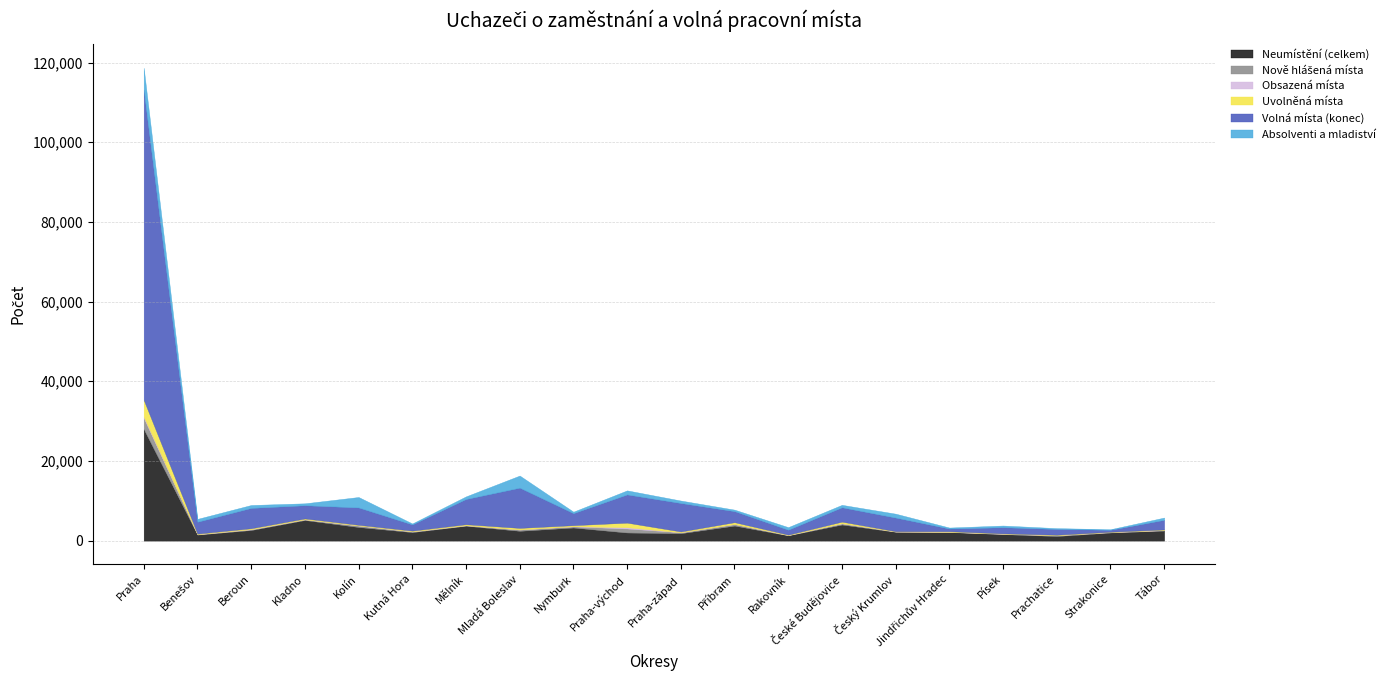

At which label does Absolventi a mladiství reach its minimum?

Strakonice